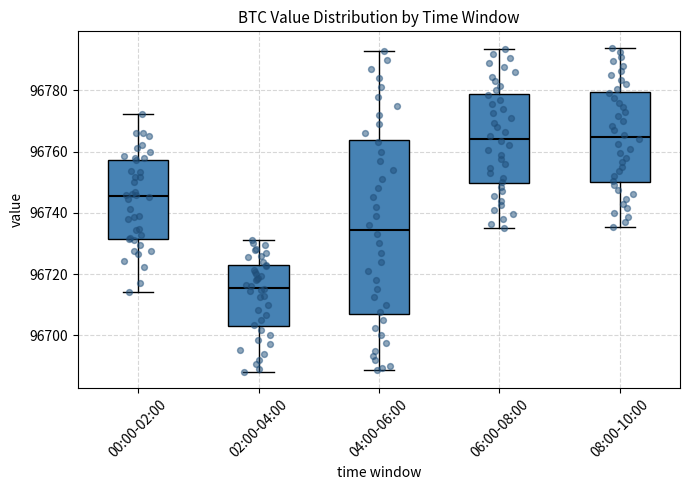

Which box has the lowest median line?

02:00-04:00